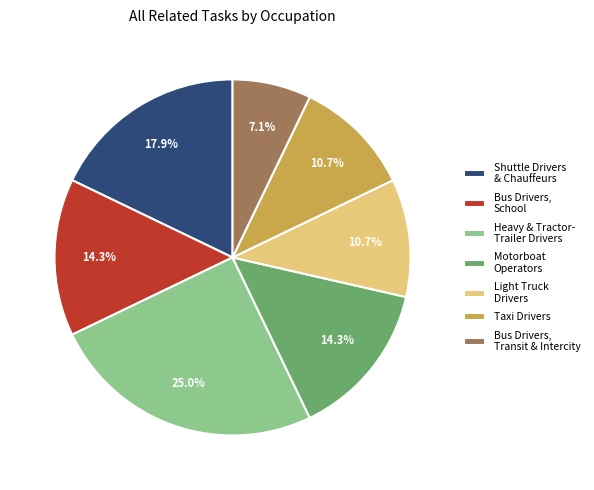

What is the largest slice in the pie chart?

Heavy & Tractor- Trailer Drivers